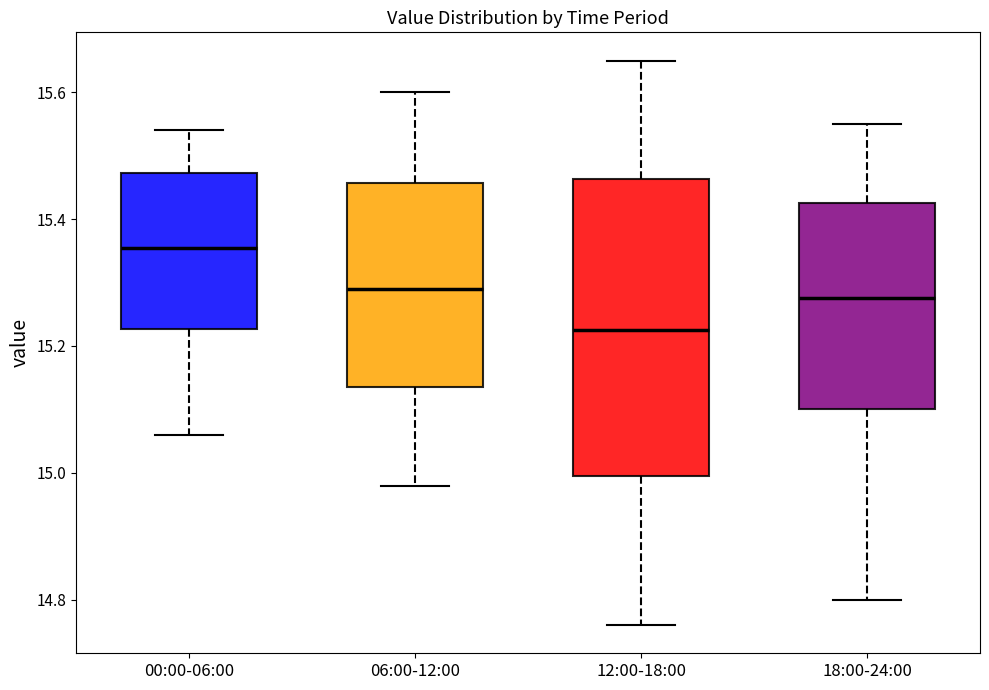

Which box is the tallest, from its lower edge to its upper edge?

12:00-18:00